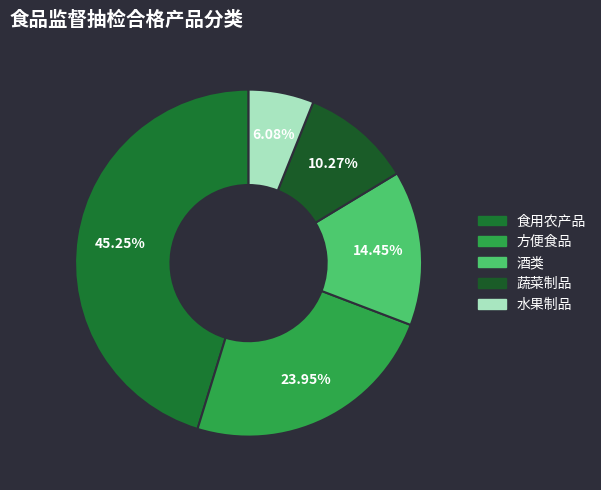

To the nearest percent, what portion does 食用农产品 represent?

45%